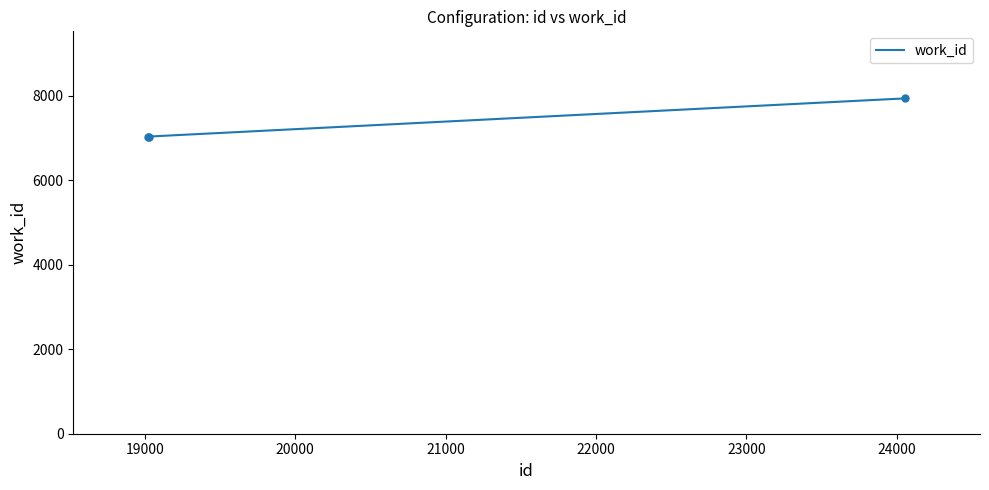

What is the greatest value displayed?

7937